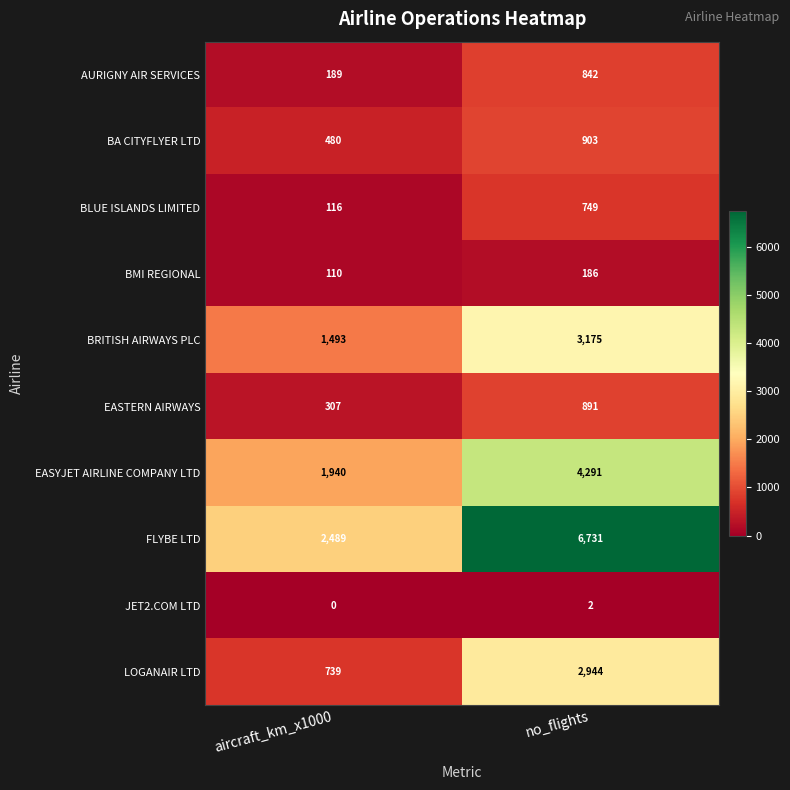

The value of BRITISH AIRWAYS PLC at no_flights is 3175. True or false?

True